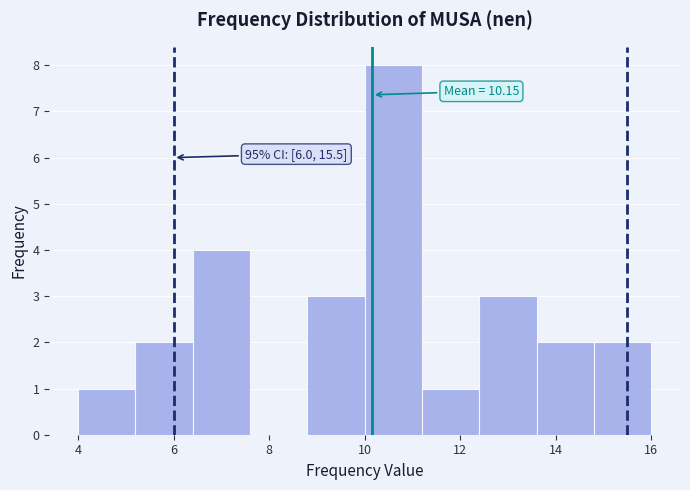

Which range on the x-axis has the tallest bar?

10.0 to 11.2